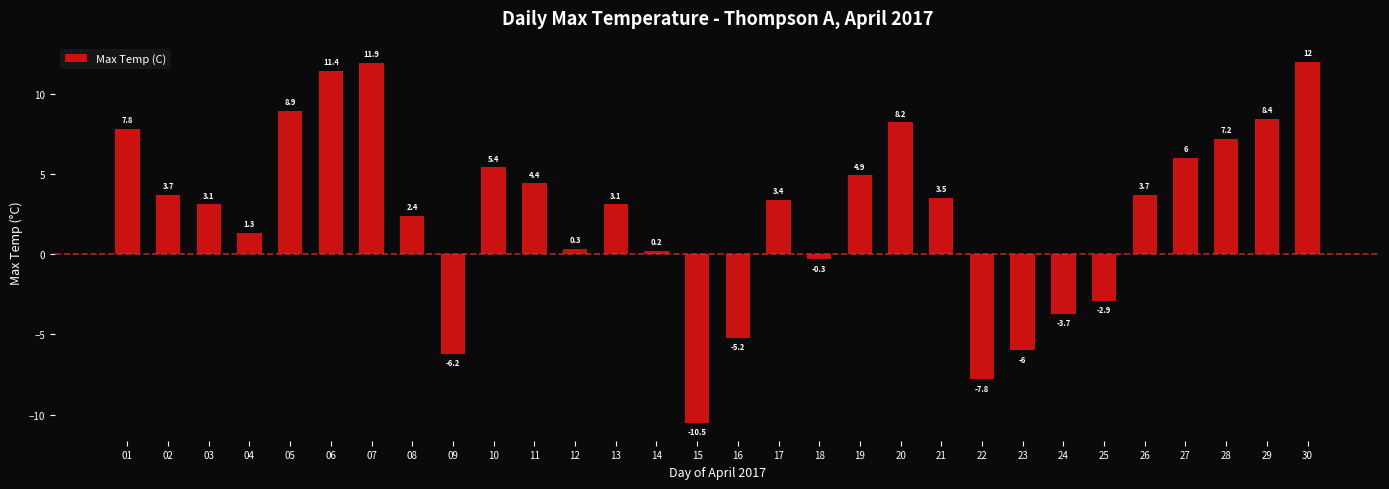

Between 03 and 20, which is larger?

20